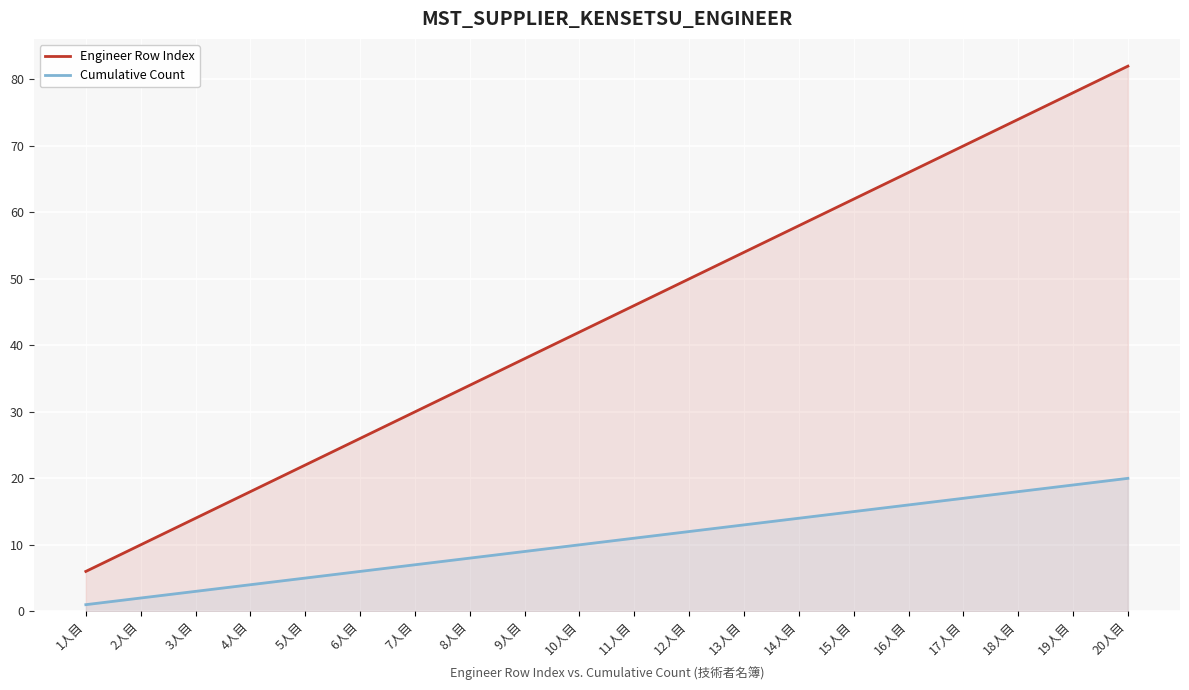

What is the value of the Cumulative Count point at the 20th from the left?

20